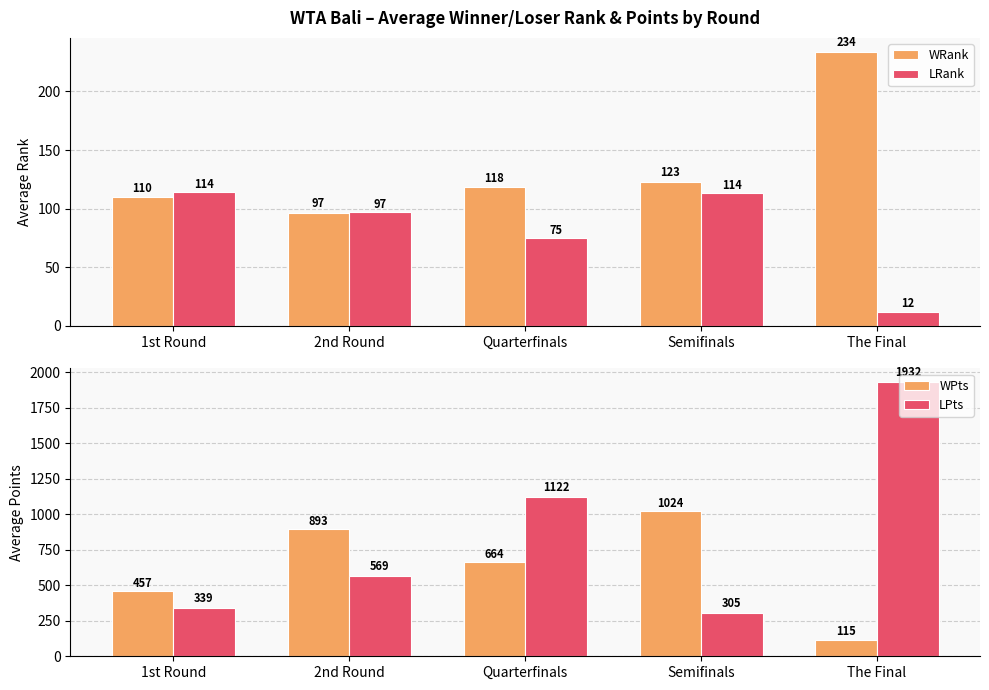

What are all the series names shown in the legend?

WRank, LRank, WPts, LPts